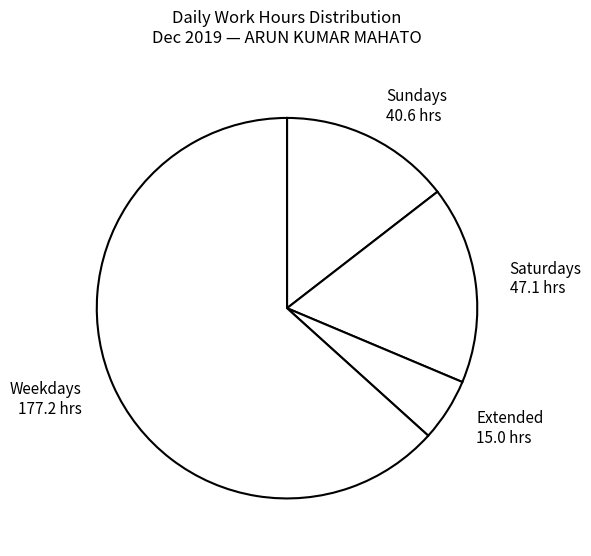

Does Weekdays 177.2 hrs represent more than half of the total?

Yes